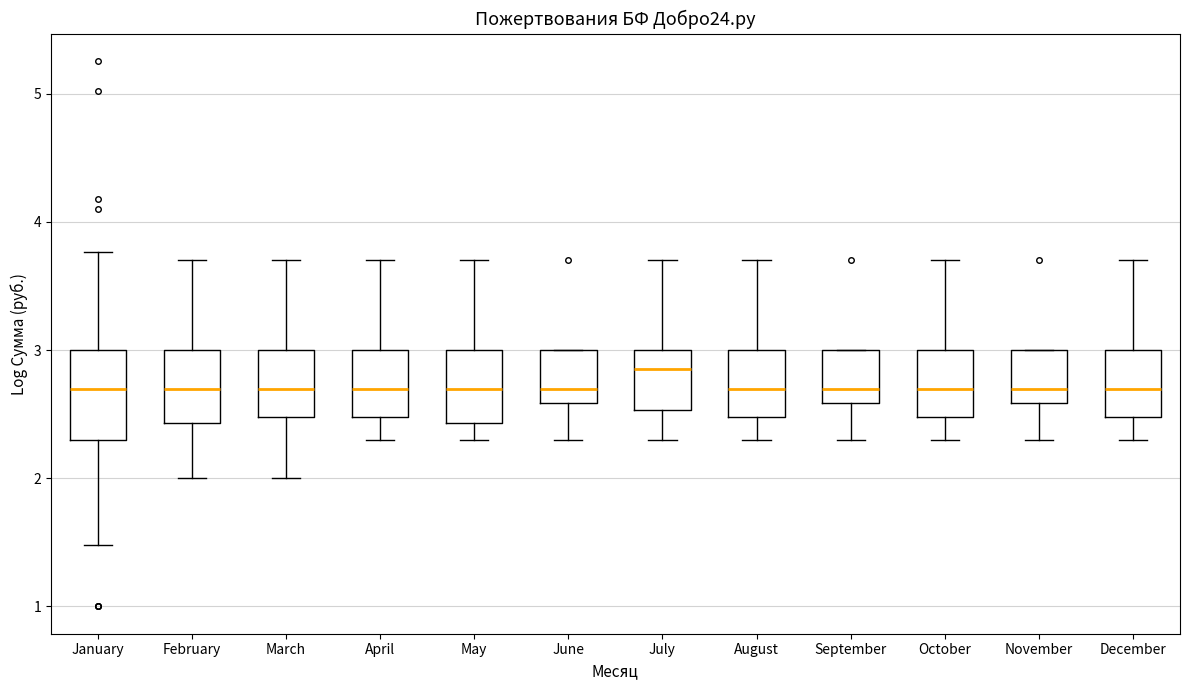

Reading left to right, read every box against the y-axis: the position of its median line, the range the box covers, and the ends of its whiskers. The values are not printed on the chart, so give them approximately, as read against the axis.

January: median 2.7, box 2.3 to 3.0, whiskers 1.5 to 3.8
February: median 2.7, box 2.4 to 3.0, whiskers 2.0 to 3.7
March: median 2.7, box 2.5 to 3.0, whiskers 2.0 to 3.7
April: median 2.7, box 2.5 to 3.0, whiskers 2.3 to 3.7
May: median 2.7, box 2.4 to 3.0, whiskers 2.3 to 3.7
June: median 2.7, box 2.6 to 3.0, whiskers 2.3 to 3.0
July: median 2.8, box 2.5 to 3.0, whiskers 2.3 to 3.7
August: median 2.7, box 2.5 to 3.0, whiskers 2.3 to 3.7
September: median 2.7, box 2.6 to 3.0, whiskers 2.3 to 3.0
October: median 2.7, box 2.5 to 3.0, whiskers 2.3 to 3.7
November: median 2.7, box 2.6 to 3.0, whiskers 2.3 to 3.0
December: median 2.7, box 2.5 to 3.0, whiskers 2.3 to 3.7